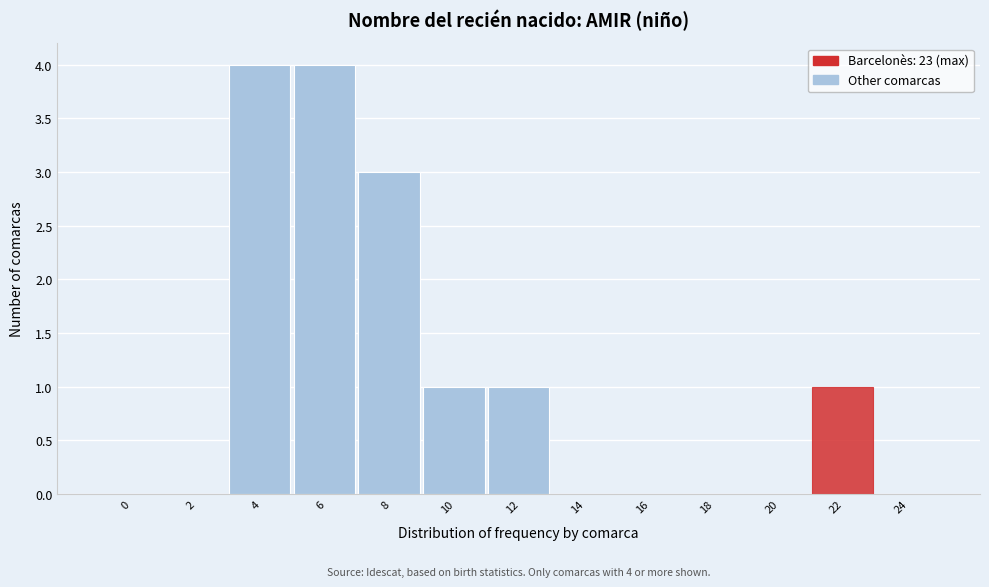

Reading left to right, transcribe all the data shown in this chart.

0=0	2=0	4=4	6=4	8=3	10=1	12=1	14=0	16=0	18=0	20=0	22=1	24=0